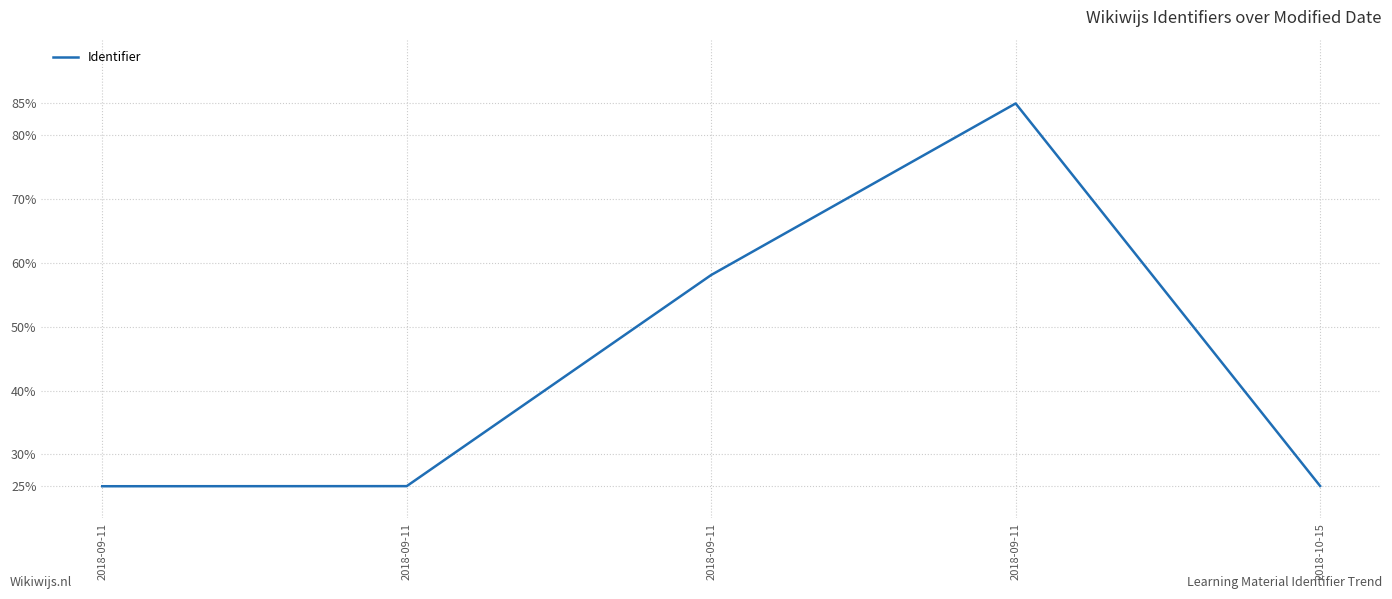

Between 2018-09-11 and 2018-09-11, which is larger?

2018-09-11